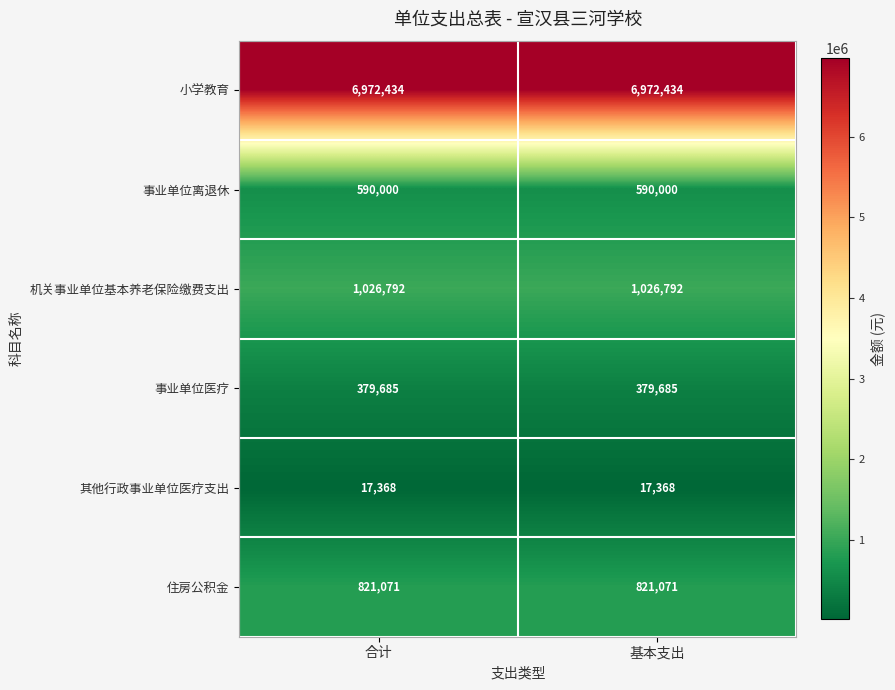

What is the difference between the highest and lowest values at 基本支出?

6955066